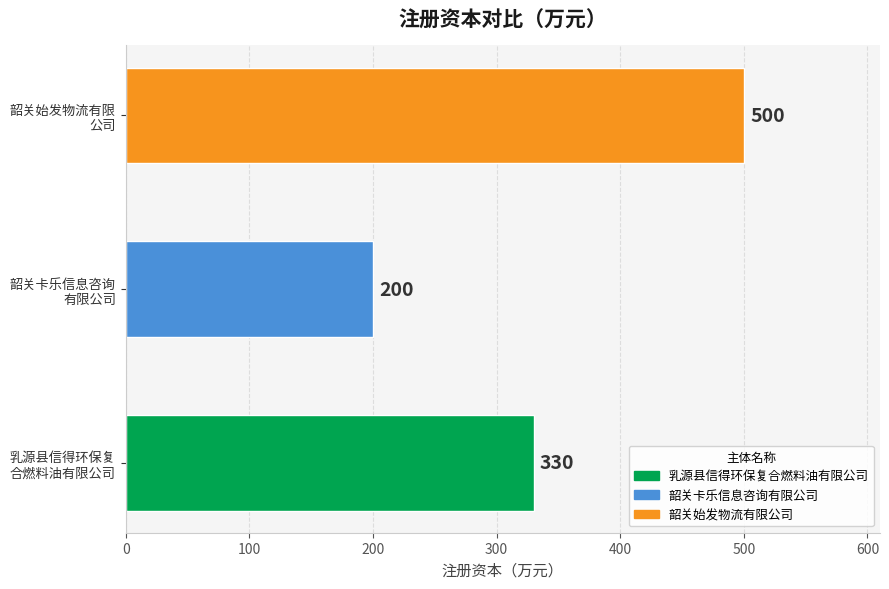

What is the sum of all values?

1030